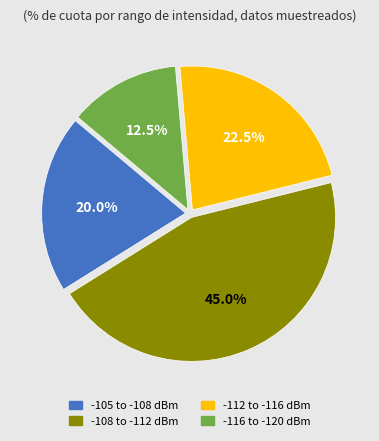

Count the number of slices in the pie.

4